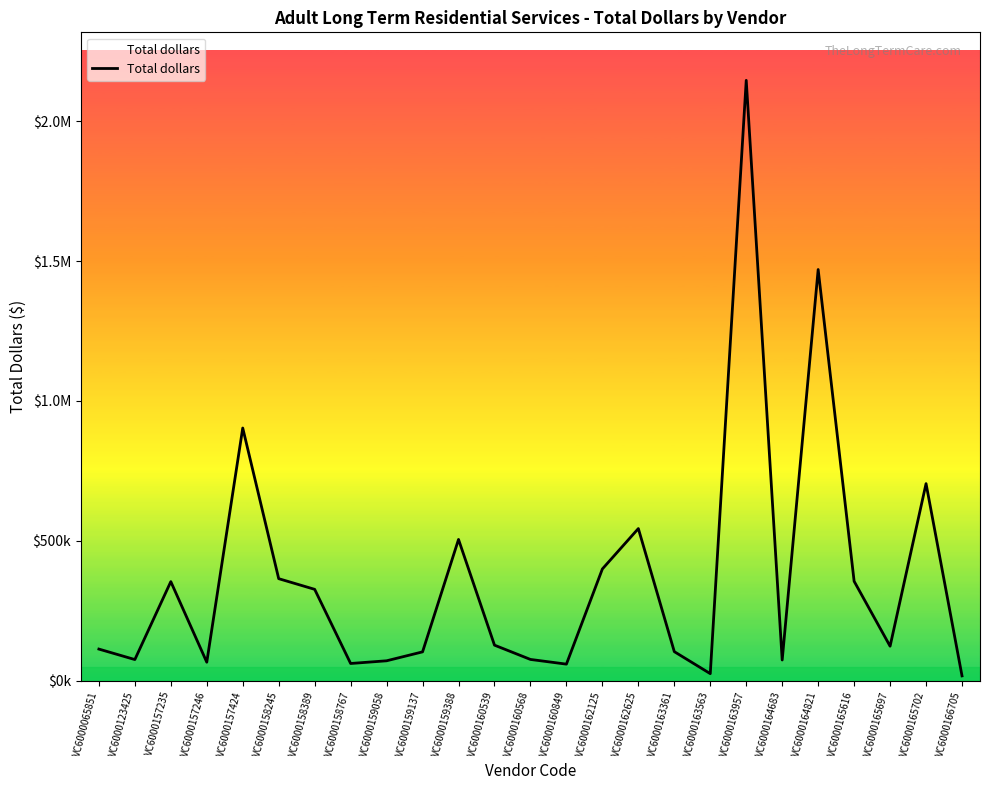

Where is the first local minimum?

VC6000123425